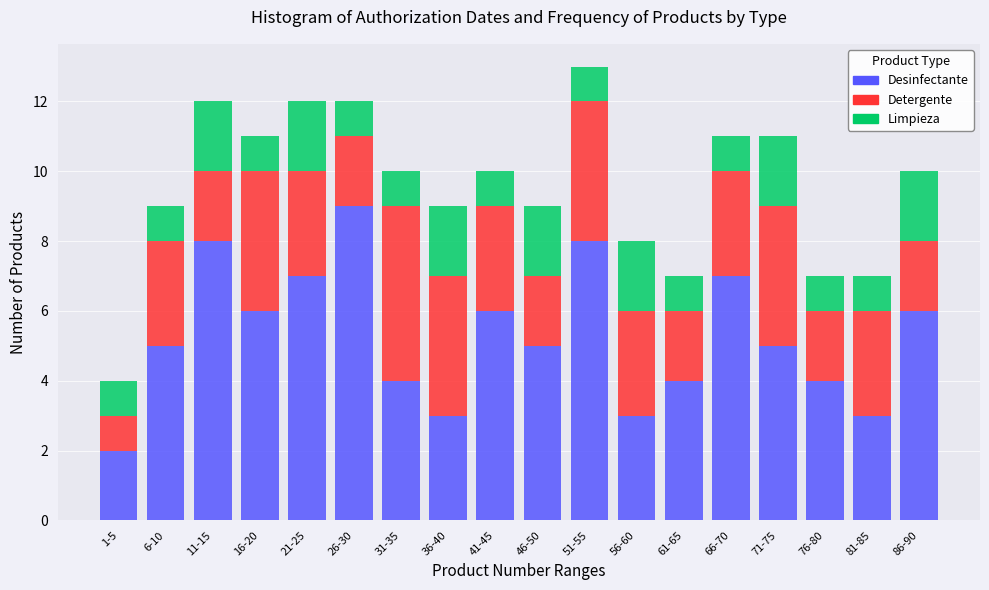

Which category has the lowest value in the Desinfectante series?

1-5